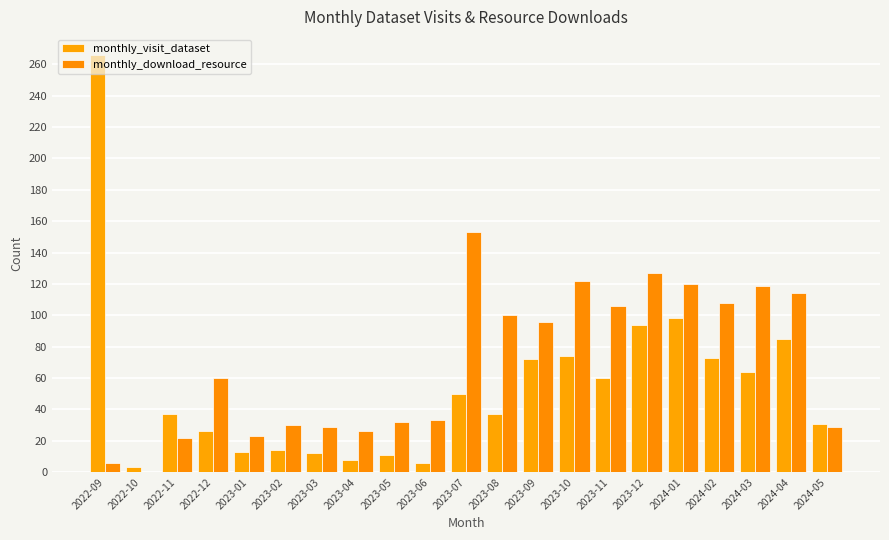

Which series changed the most between 2023-03 and 2023-05?

monthly_download_resource